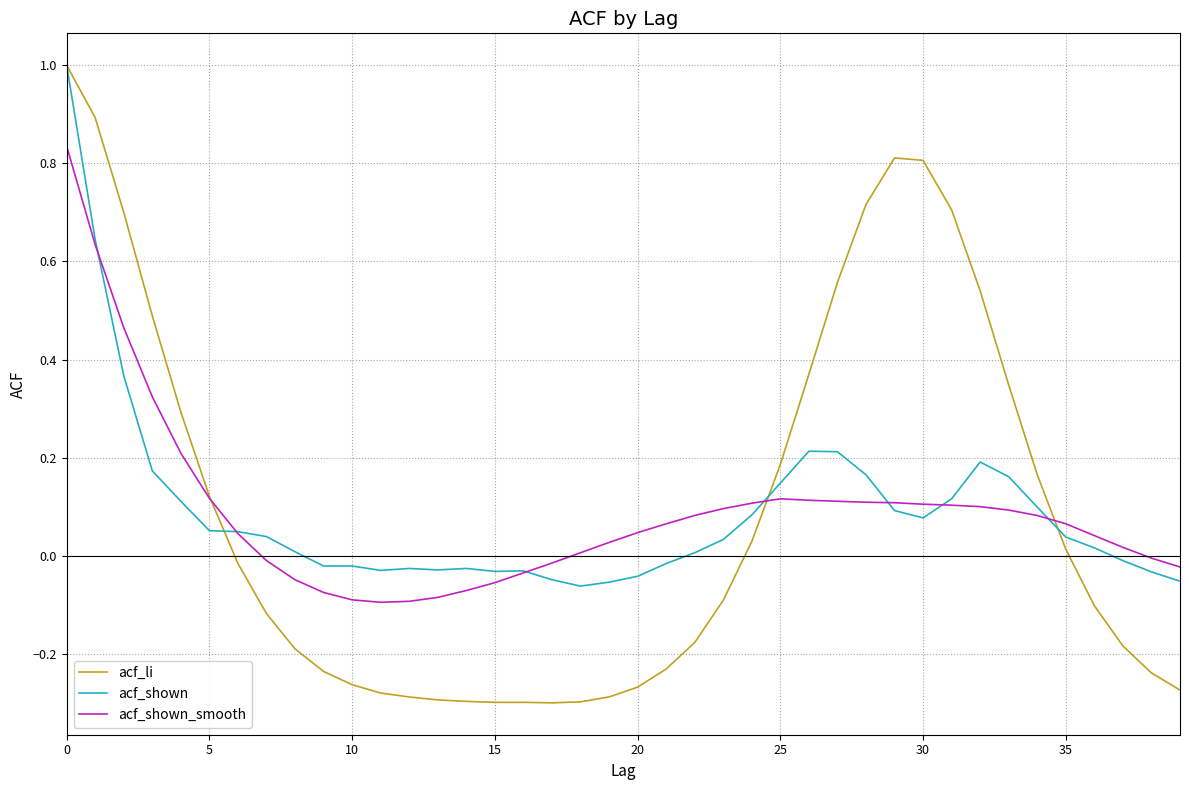

Which series has the largest range (max minus min)?

acf_li